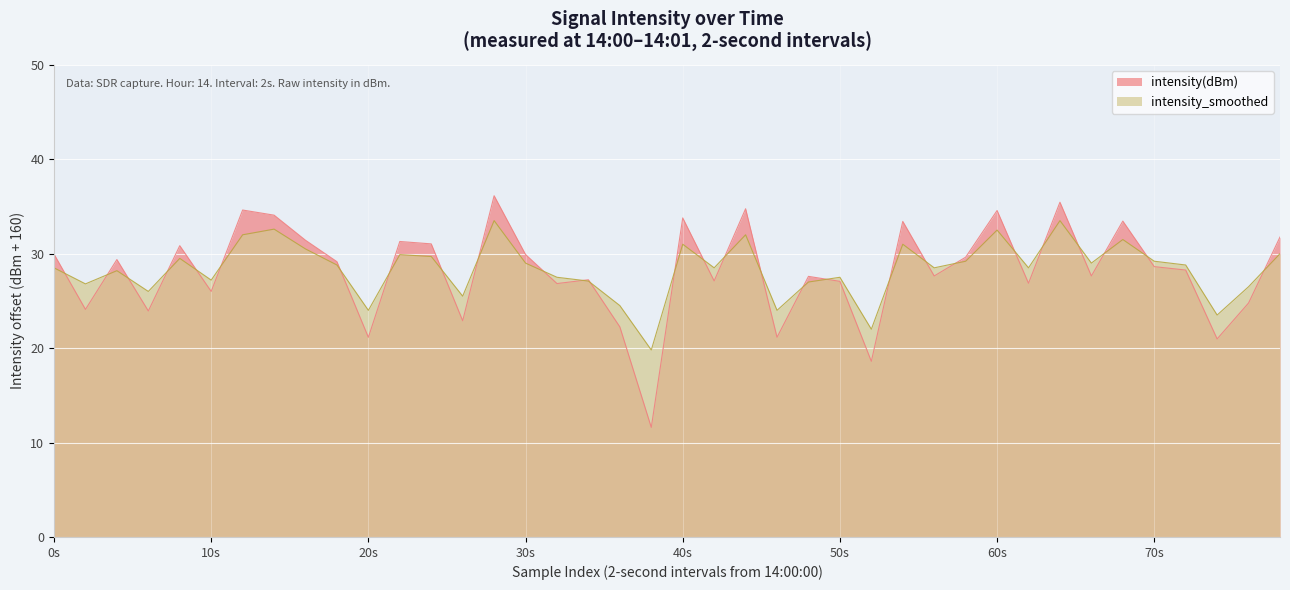

Reading left to right, extract all data points from this chart.

intensity(dBm): 30.0	24.1	29.4	23.9	30.8	26.0	34.6	34.1	31.4	29.1	21.1	31.3	31.0	22.9	36.1	29.9	26.8	27.2	22.2	11.6	33.8	27.1	34.8	21.1	27.6	27.1	18.6	33.4	27.6	29.6	34.6	26.9	35.4	27.6	33.4	28.6	28.3	21.0	24.8	31.8
intensity_smoothed: 28.5	26.8	28.2	26.0	29.5	27.2	32.0	32.6	30.5	28.8	24.0	29.9	29.7	25.5	33.5	29.0	27.5	27.1	24.5	19.8	31.0	28.5	32.0	24.0	27.0	27.5	22.0	31.0	28.5	29.2	32.5	28.5	33.5	29.0	31.5	29.2	28.8	23.5	26.5	30.0